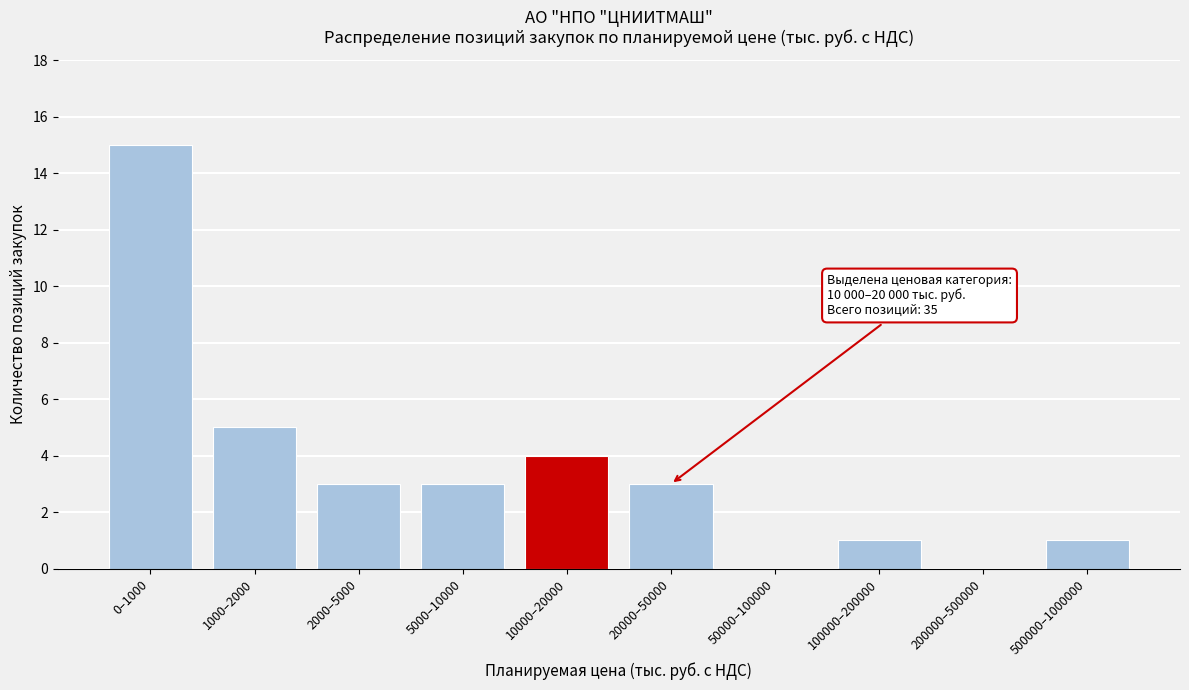

Reading right to left, transcribe all the data shown in this chart.

500000–1000000=1	200000–500000=0	100000–200000=1	50000–100000=0	20000–50000=3	10000–20000=4	5000–10000=3	2000–5000=3	1000–2000=5	0–1000=15